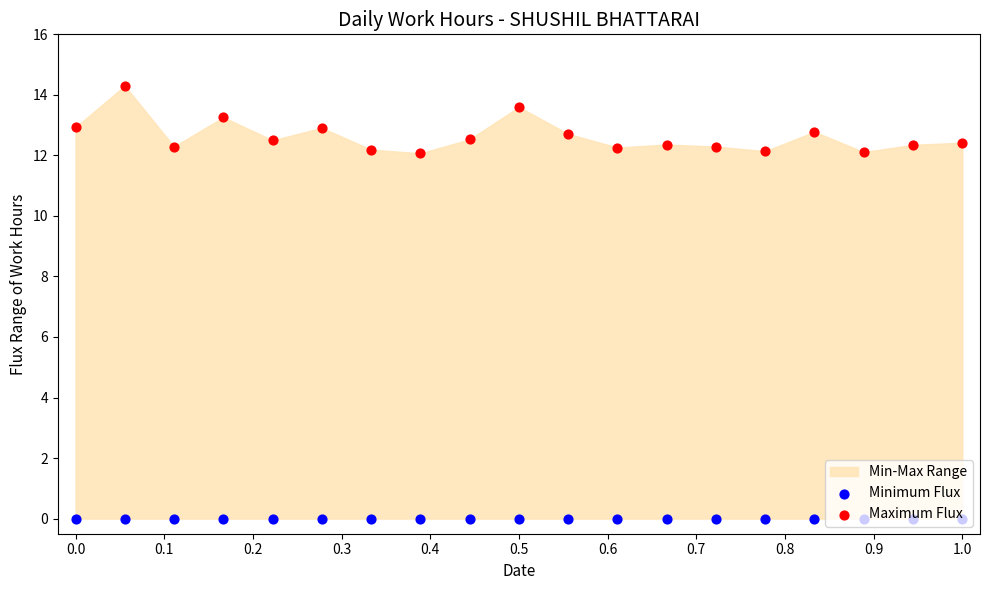

What is the total value across all series at 1.0?

12.4